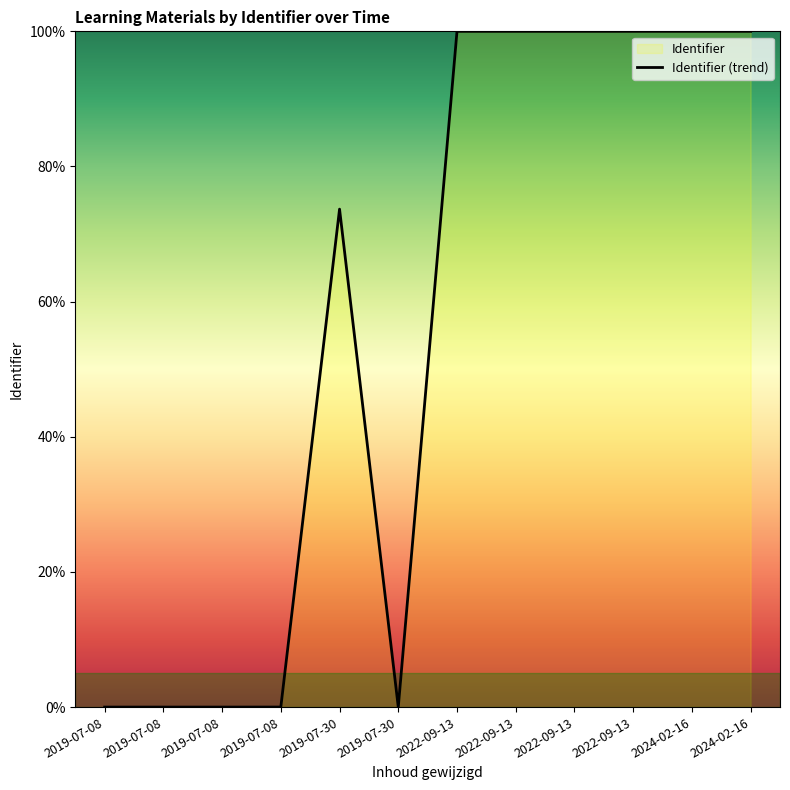

How many values are below 99?

6